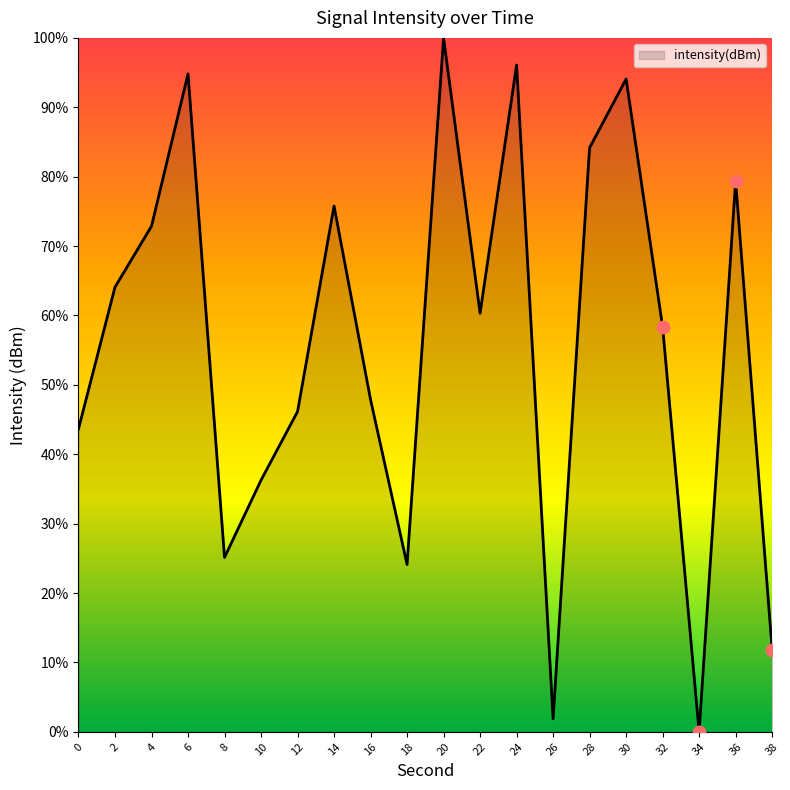

Approximately how many times larger is the value at 18 compared to 10?

0.7